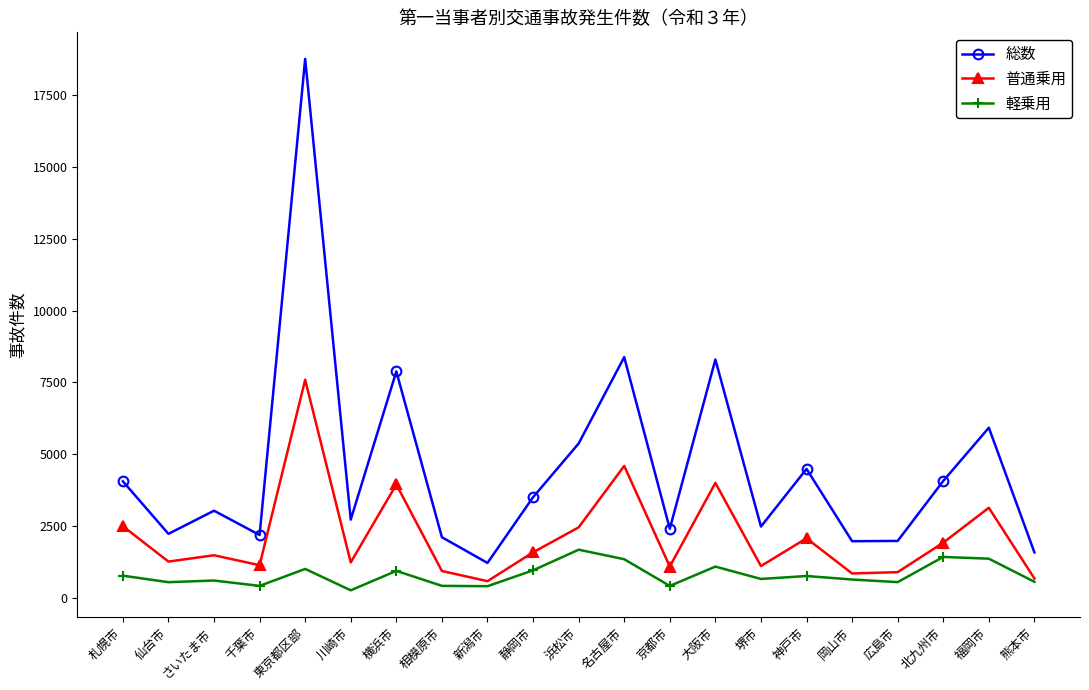

True or false: 総数 and 軽乗用 intersect in this chart.

False